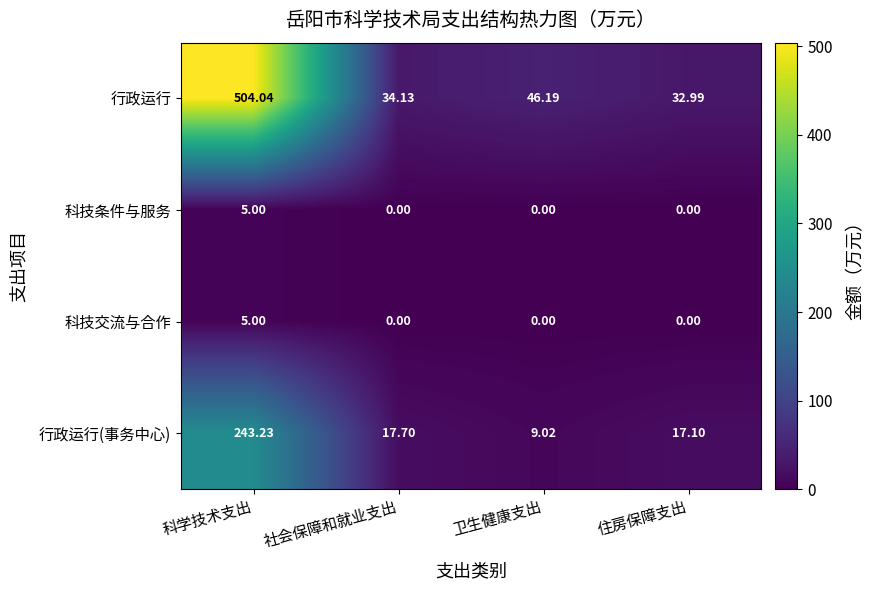

At which label does 行政运行(事务中心) reach its peak?

科学技术支出